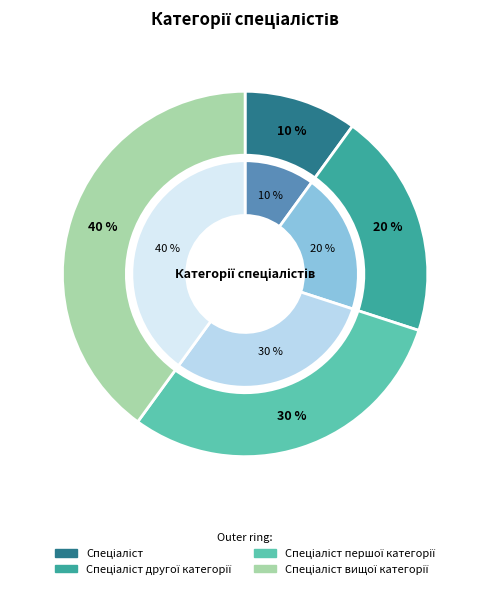

Do Спеціаліст другої категорії and Спеціаліст together represent more than half of the pie?

No